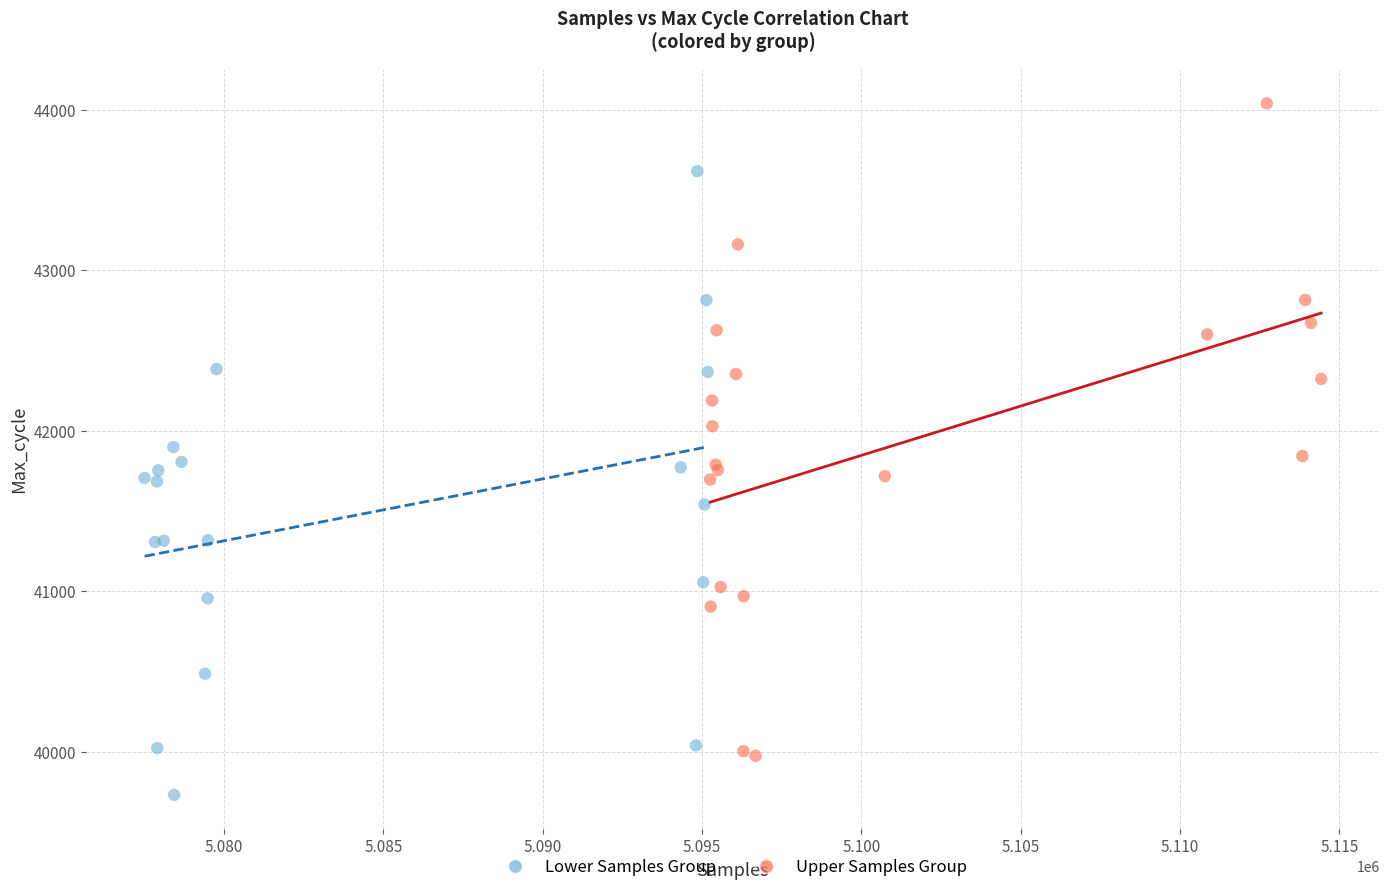

Which series contains the highest Y value?

Upper Samples Group